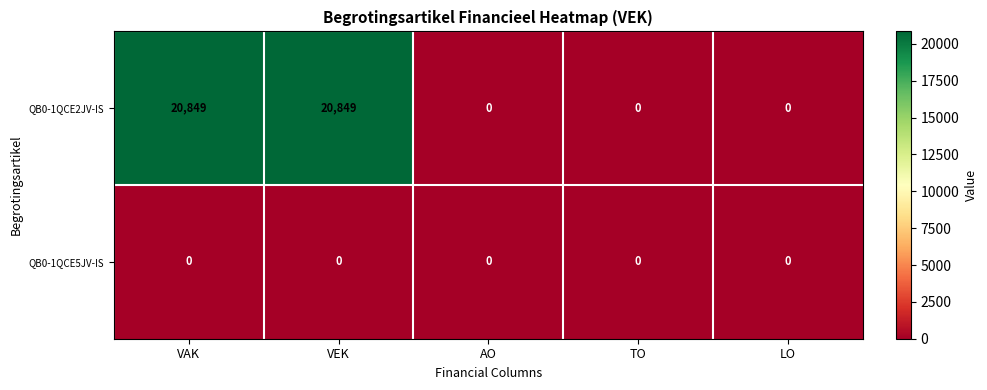

What is the highest value of the QB0-1QCE2JV-IS series?

20849